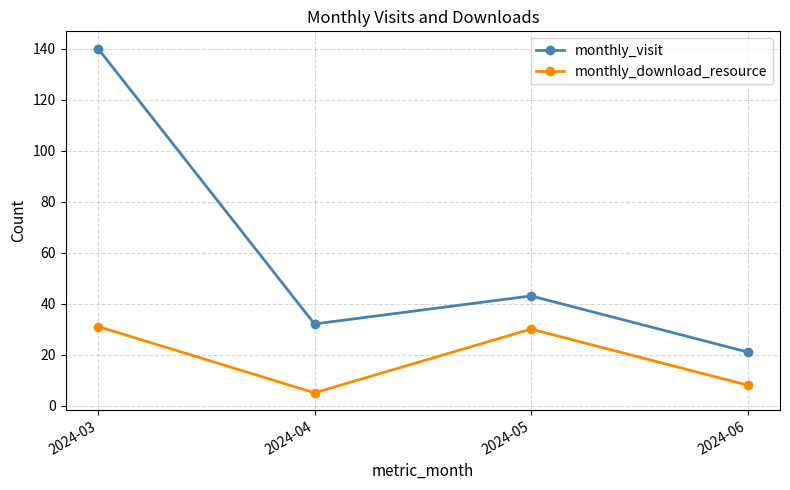

At how many categories does at least one series exceed 55?

1